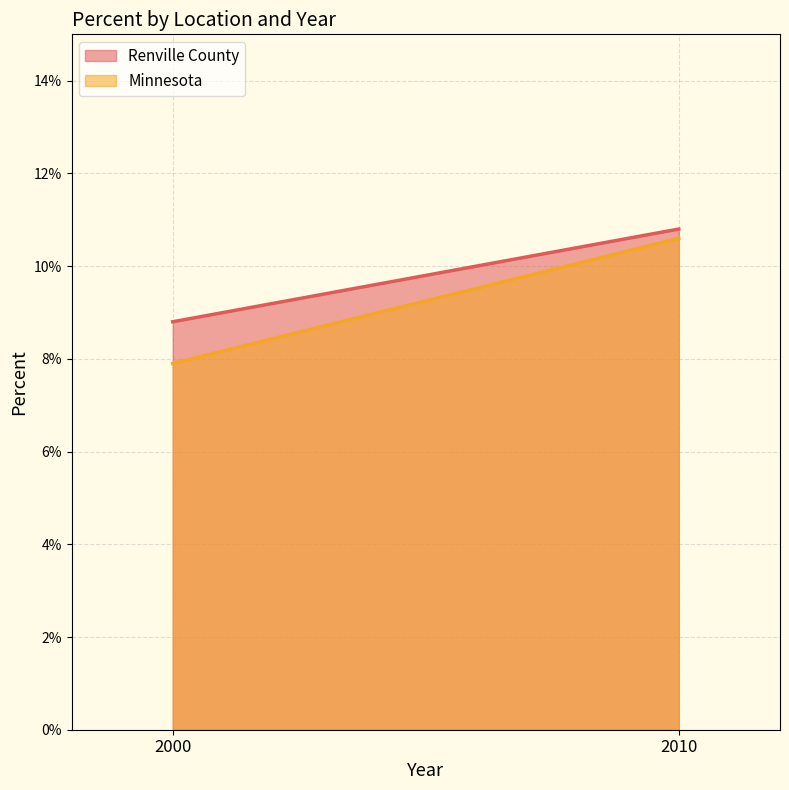

At 2000, list the series in order from smallest to largest.

Minnesota, Renville County